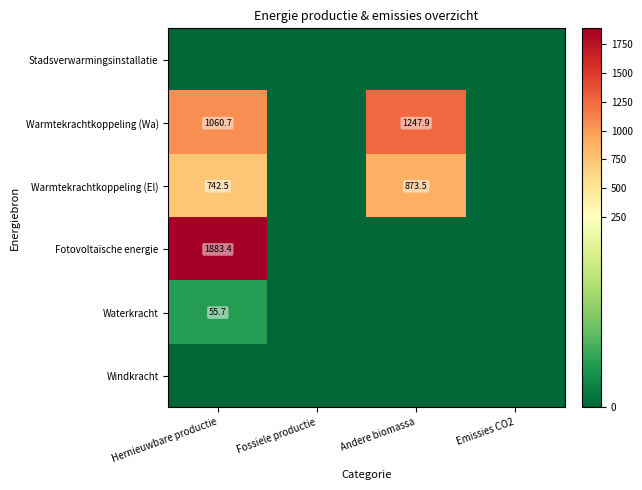

What is the spread (max minus min) of values at Hernieuwbare productie?

1883.4